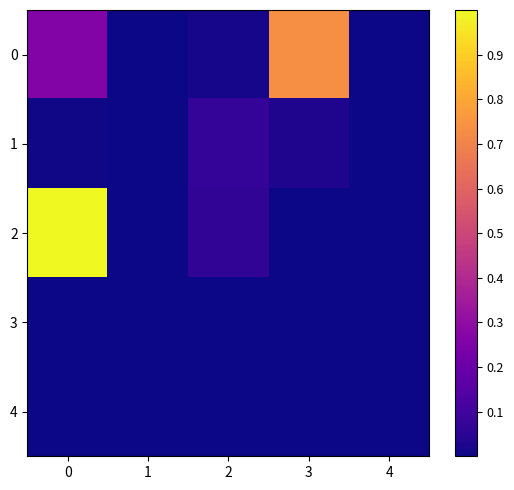

How many data points does each series have?

5